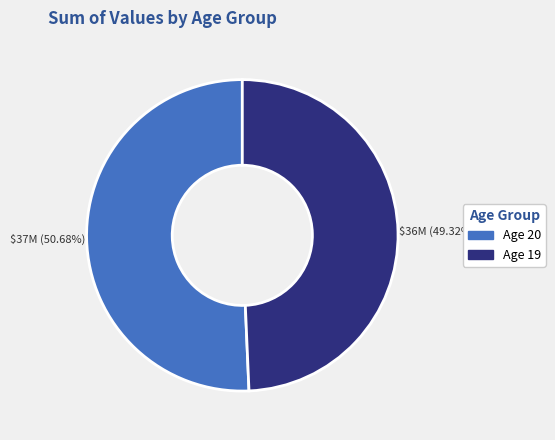

Count the number of slices in the pie.

2